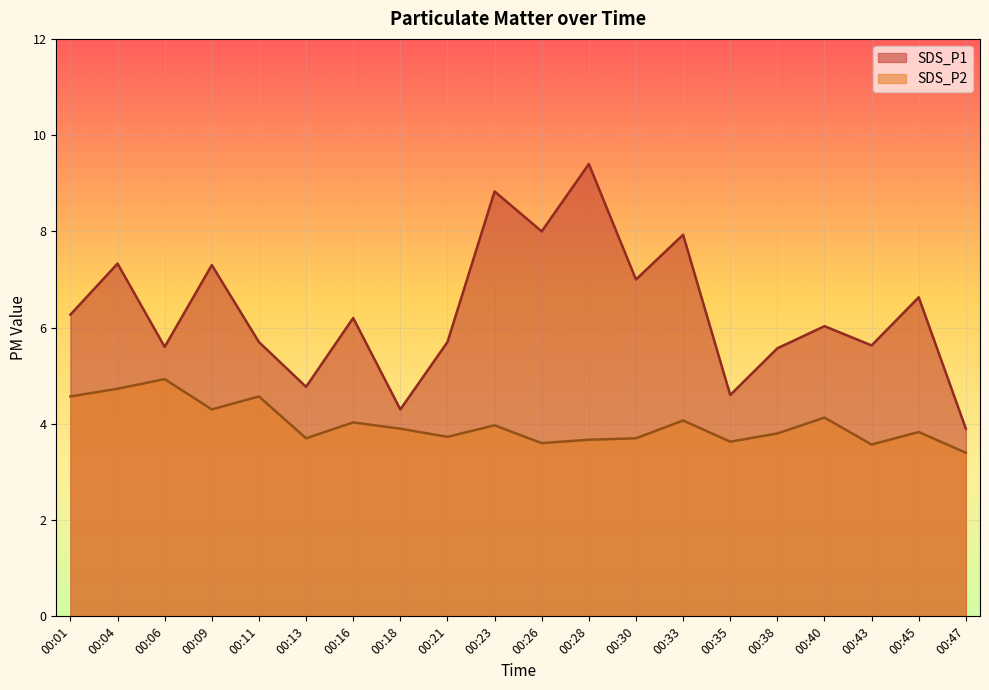

Where is SDS_P2 nearest to the value 4?

00:23